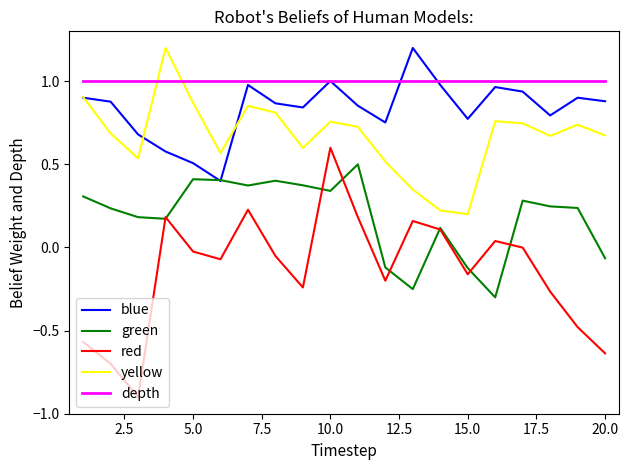

Which series has the widest spread of values?

red